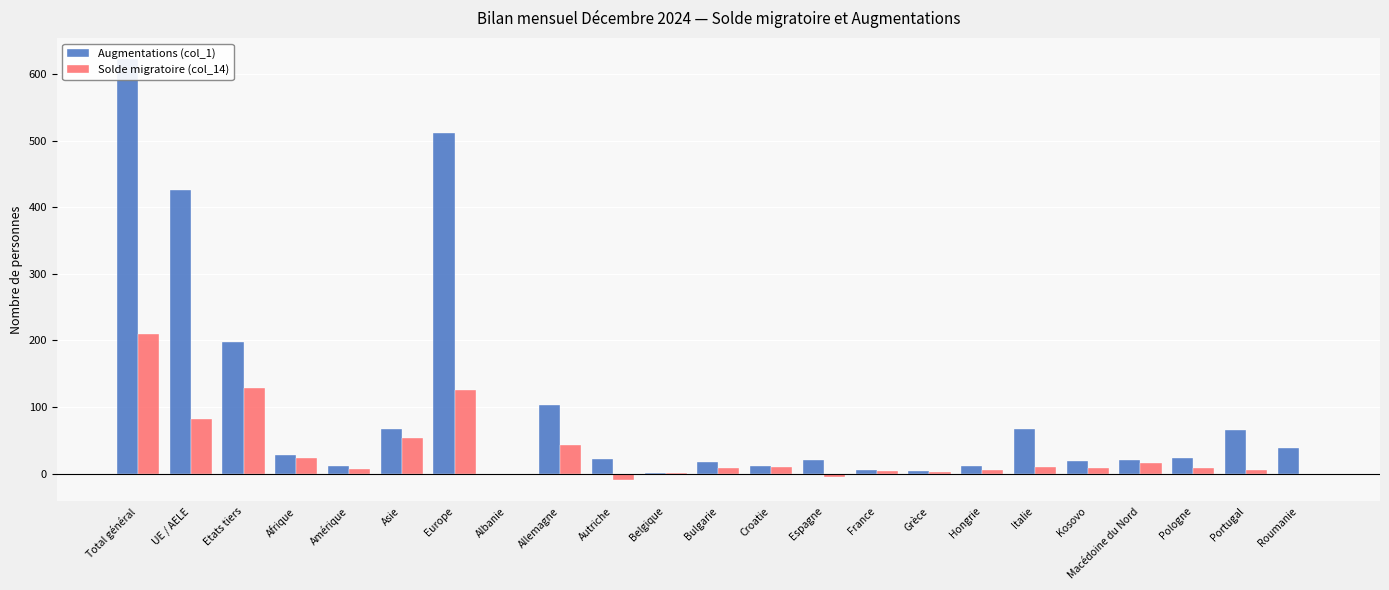

What is the smallest value displayed?

-10